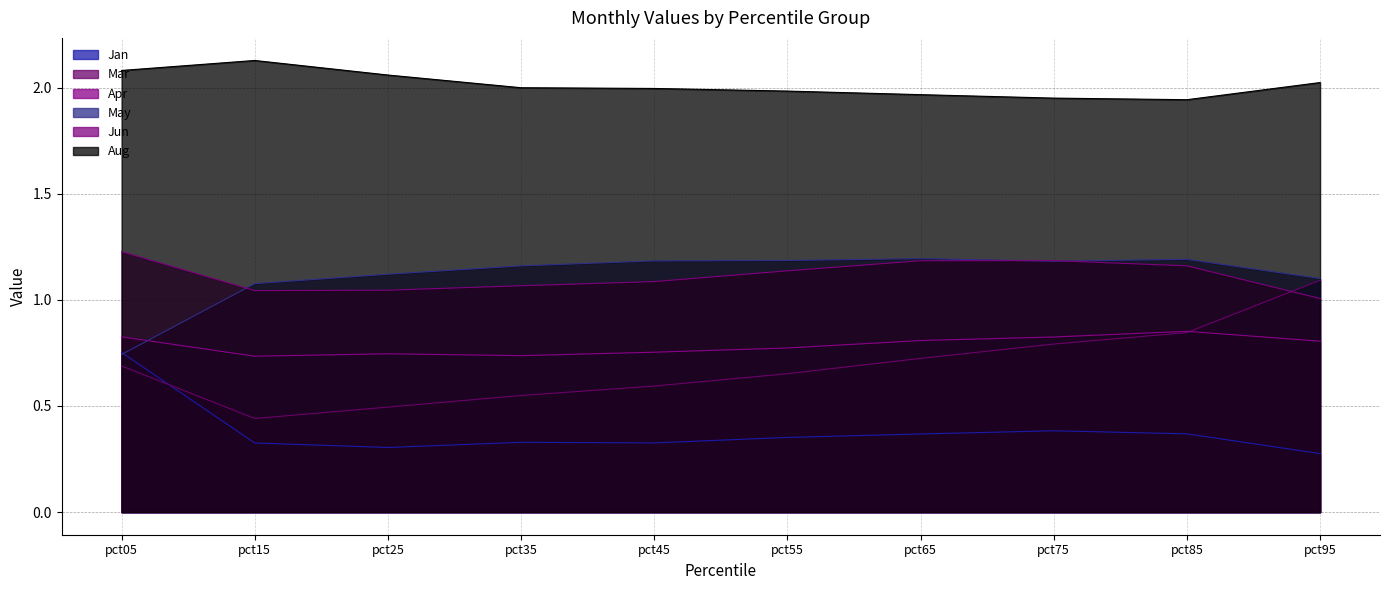

What is the sum of all Aug values?

20.1